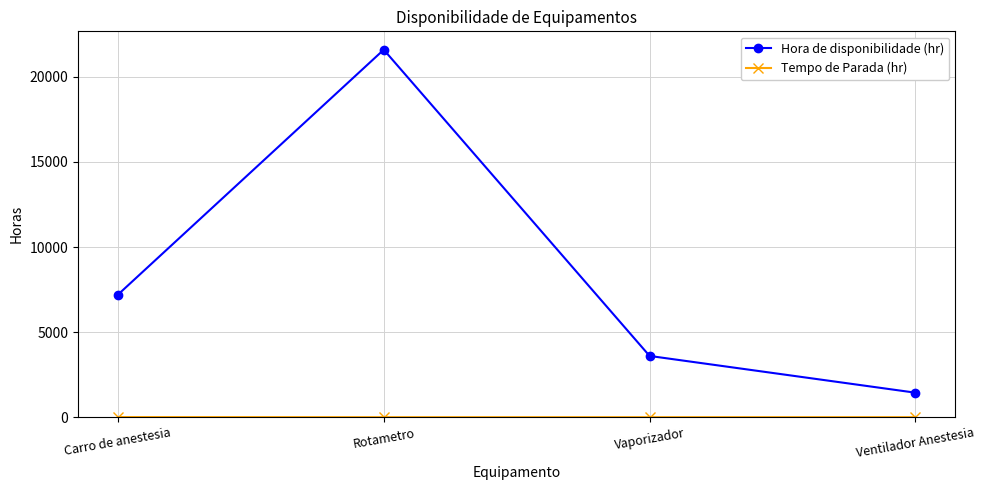

List the labels in order of Hora de disponibilidade (hr) value, largest first.

Rotametro, Carro de anestesia, Vaporizador, Ventilador Anestesia